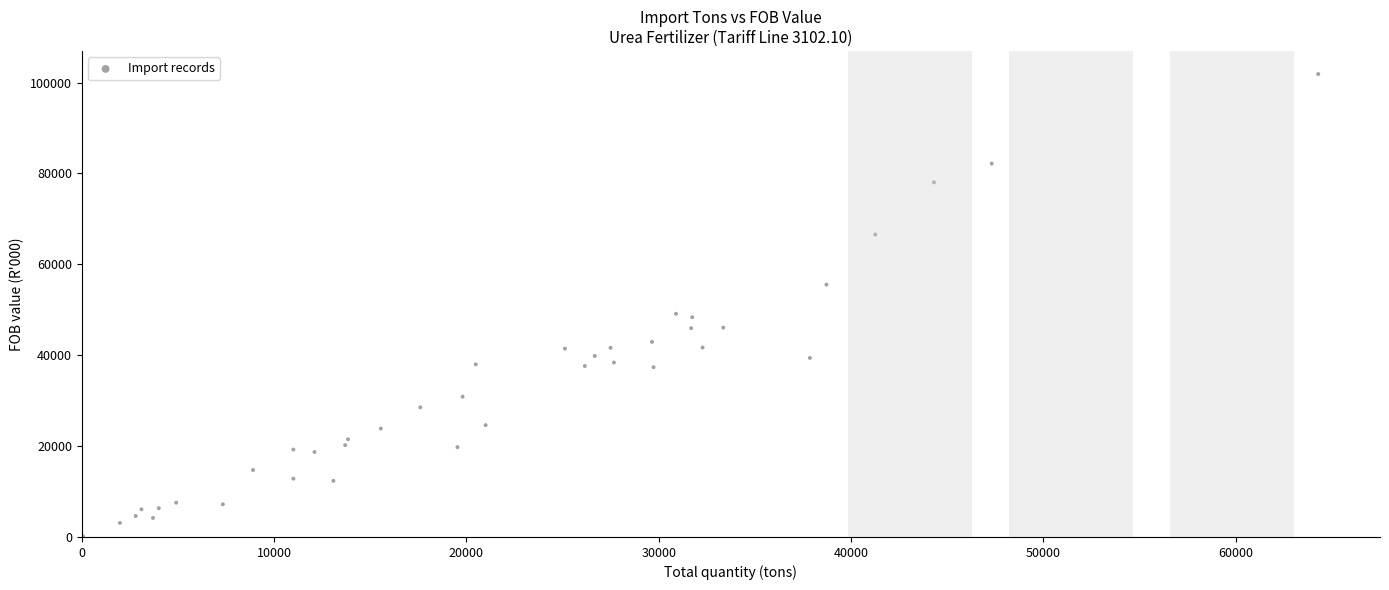

What is the range of X values (max minus min)?

64236